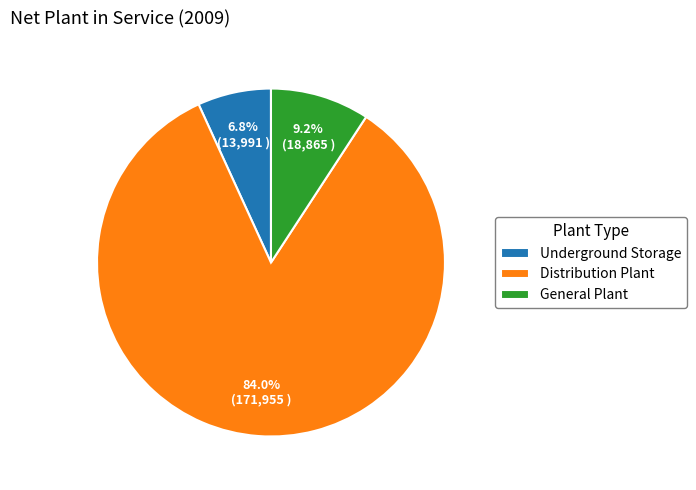

To the nearest percent, what portion does General Plant represent?

9%